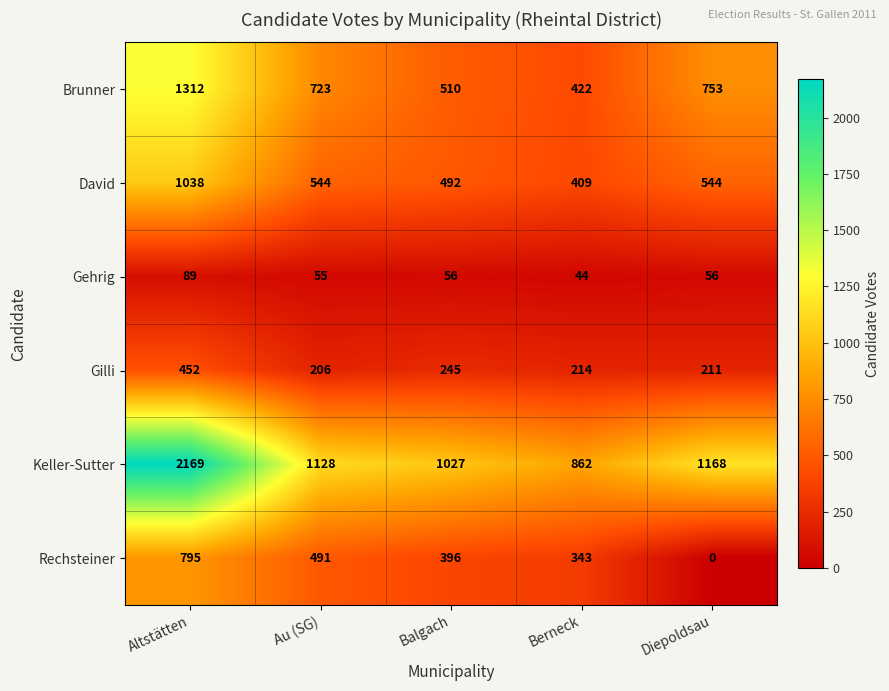

At how many categories does at least one series exceed 1350?

1